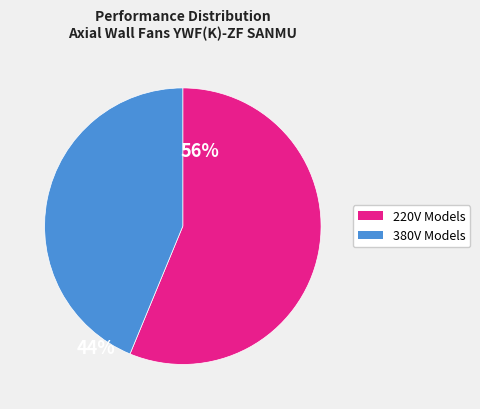

How many segments does this pie chart have?

2